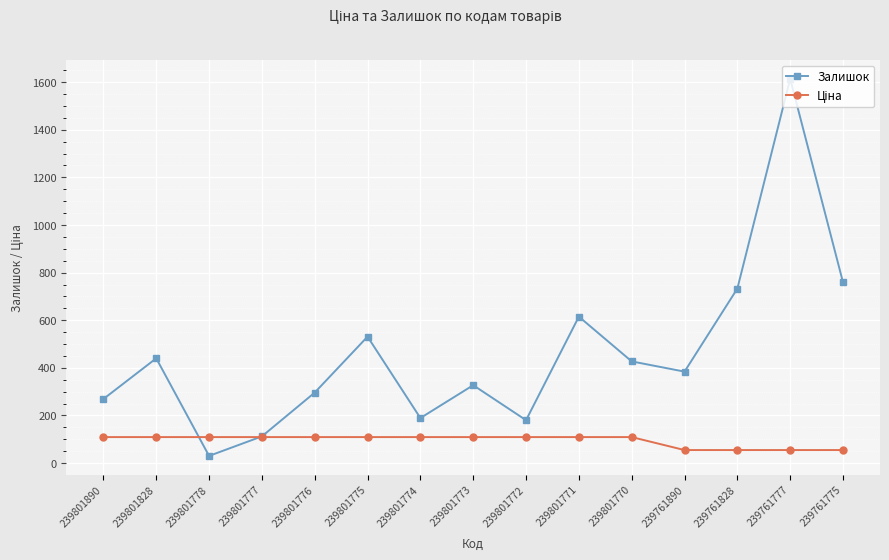

What is the difference between the Залишок values at 239801890 and 239801777?

157.0